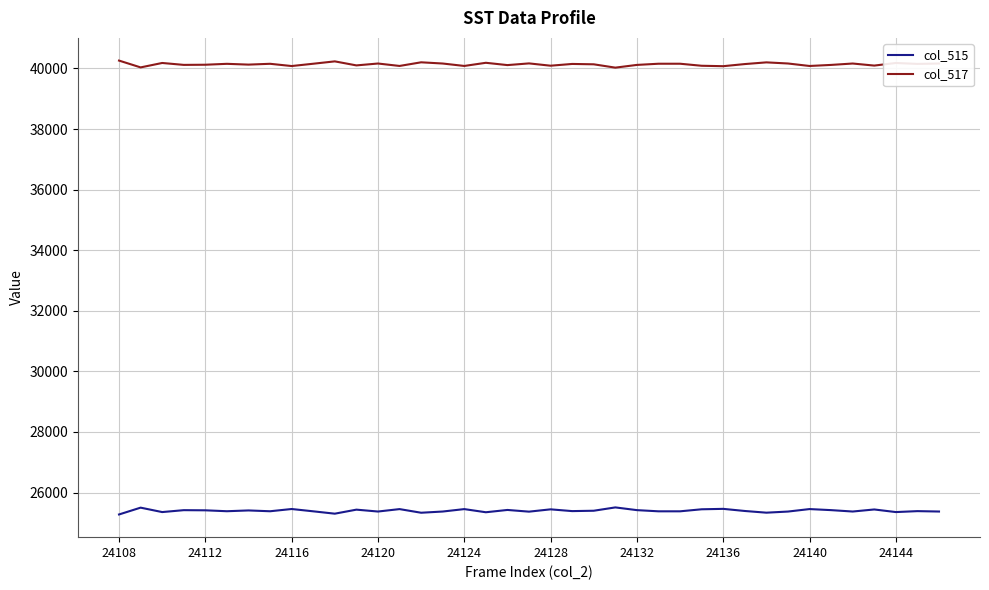

What is the minimum value shown in the chart?

25276